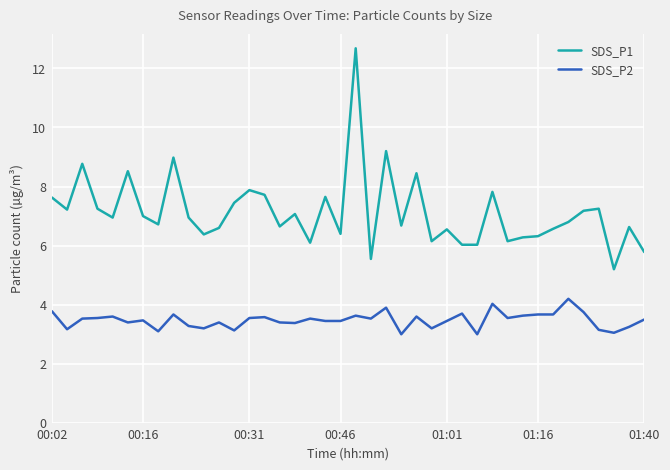

Rank the series by their average value, from highest to lowest.

SDS_P1, SDS_P2